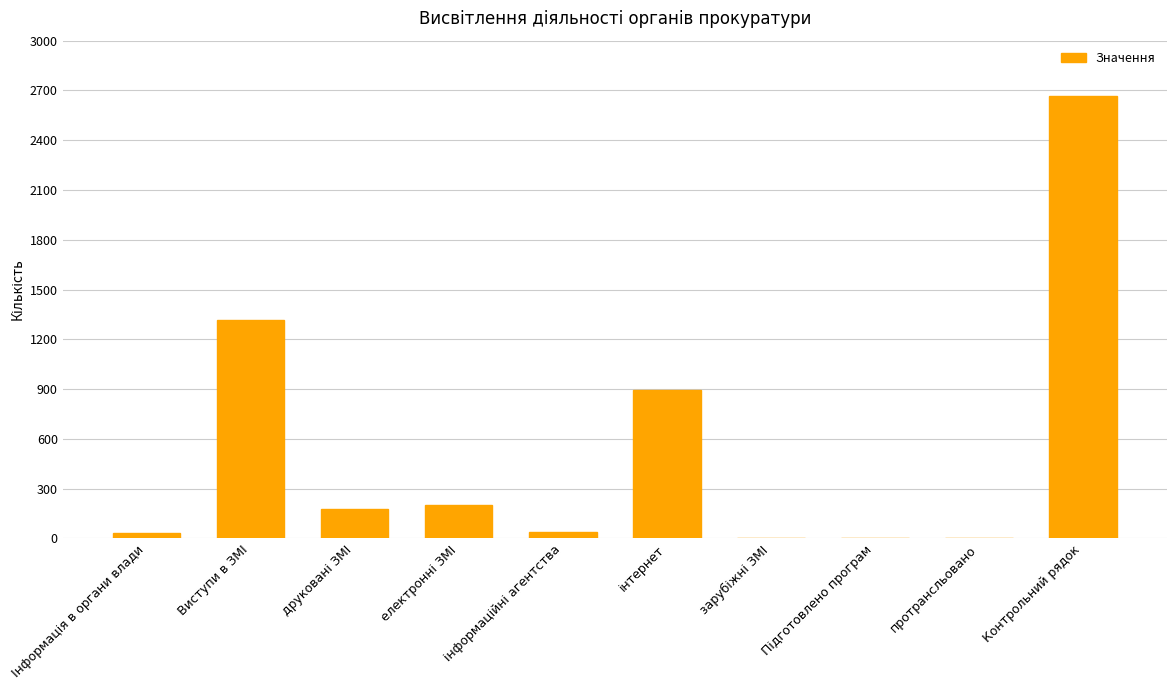

How many data points does each series have?

10